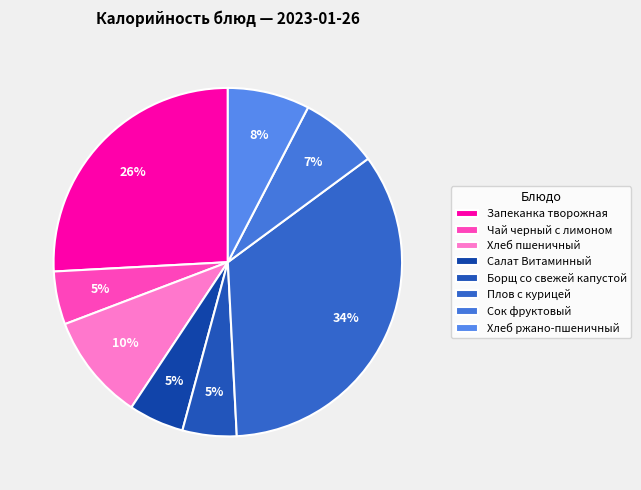

How much of the chart is everything except Запеканка творожная?

74.1%